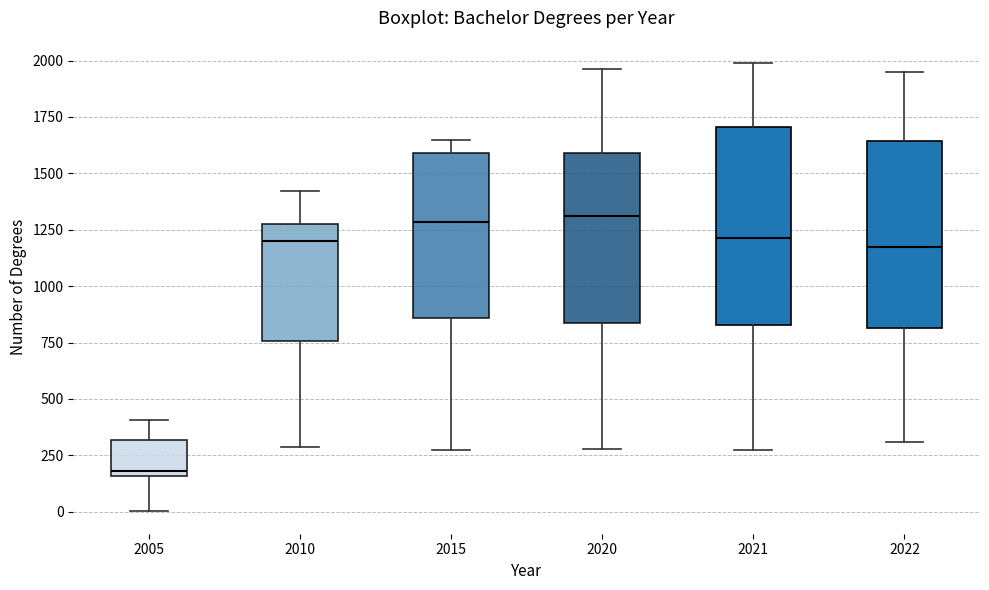

Reading left to right, transcribe this box plot: for each box, give where its median line is, the range the box spans, and where its two whiskers end, as read against the y-axis. The values are not printed on the chart, so give them approximately, as read against the axis.

2005: median 200, box 150 to 300, whiskers 0 to 400
2010: median 1200, box 750 to 1300, whiskers 300 to 1400
2015: median 1300, box 850 to 1600, whiskers 300 to 1650
2020: median 1300, box 850 to 1600, whiskers 300 to 1950
2021: median 1200, box 850 to 1700, whiskers 300 to 2000
2022: median 1150, box 800 to 1650, whiskers 300 to 1950